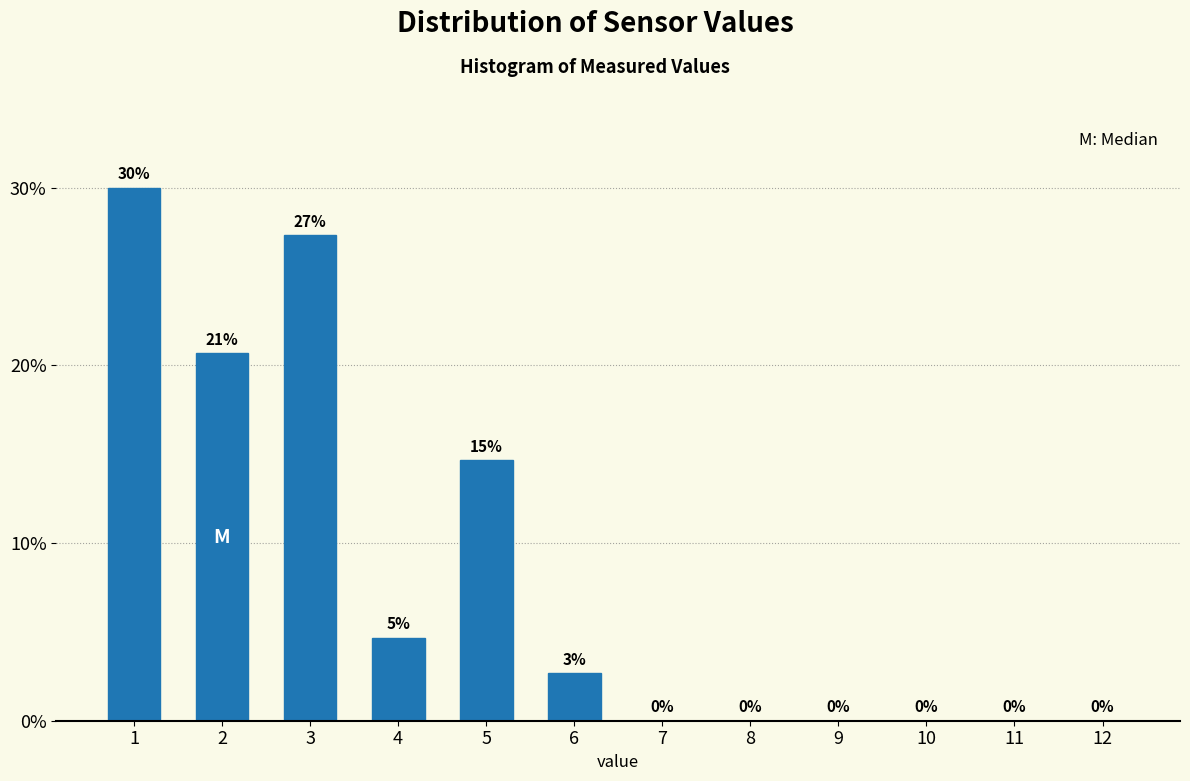

What is the maximum value shown in the chart?

30.0